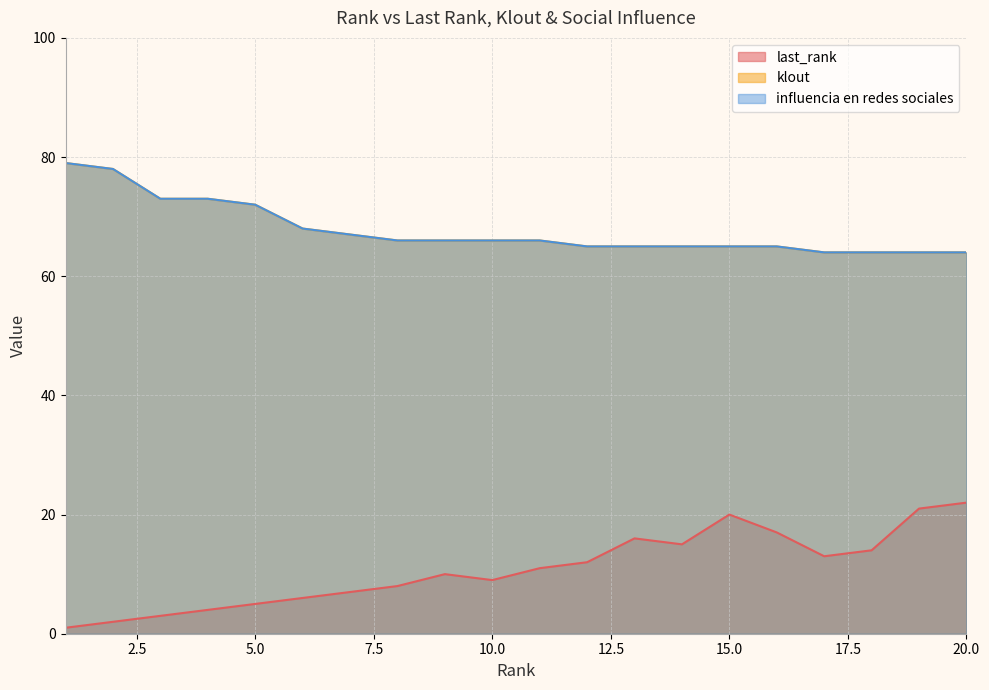

List the series in order of their peak value, lowest first.

last_rank, klout, influencia en redes sociales